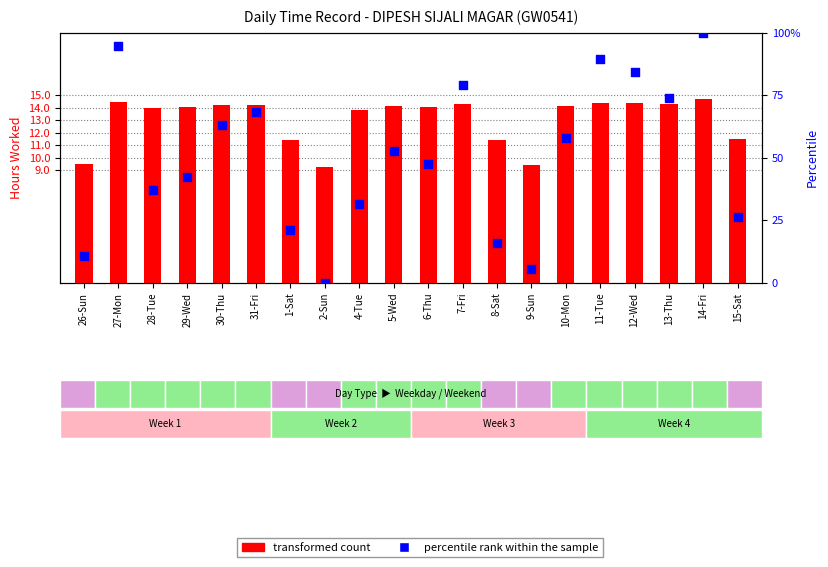

At which category is the sum across all series the highest?

14-Fri